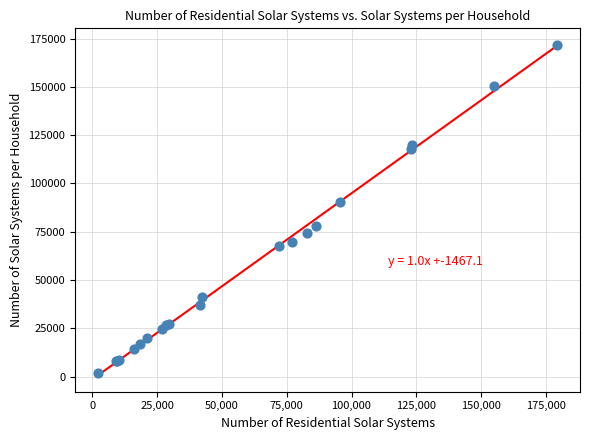

What Y value in the scatter plot is closest to 86887?

90515